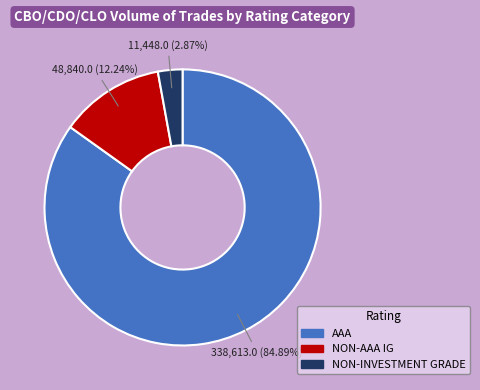

To the nearest percent, what percentage of the pie is NON-AAA IG?

12%